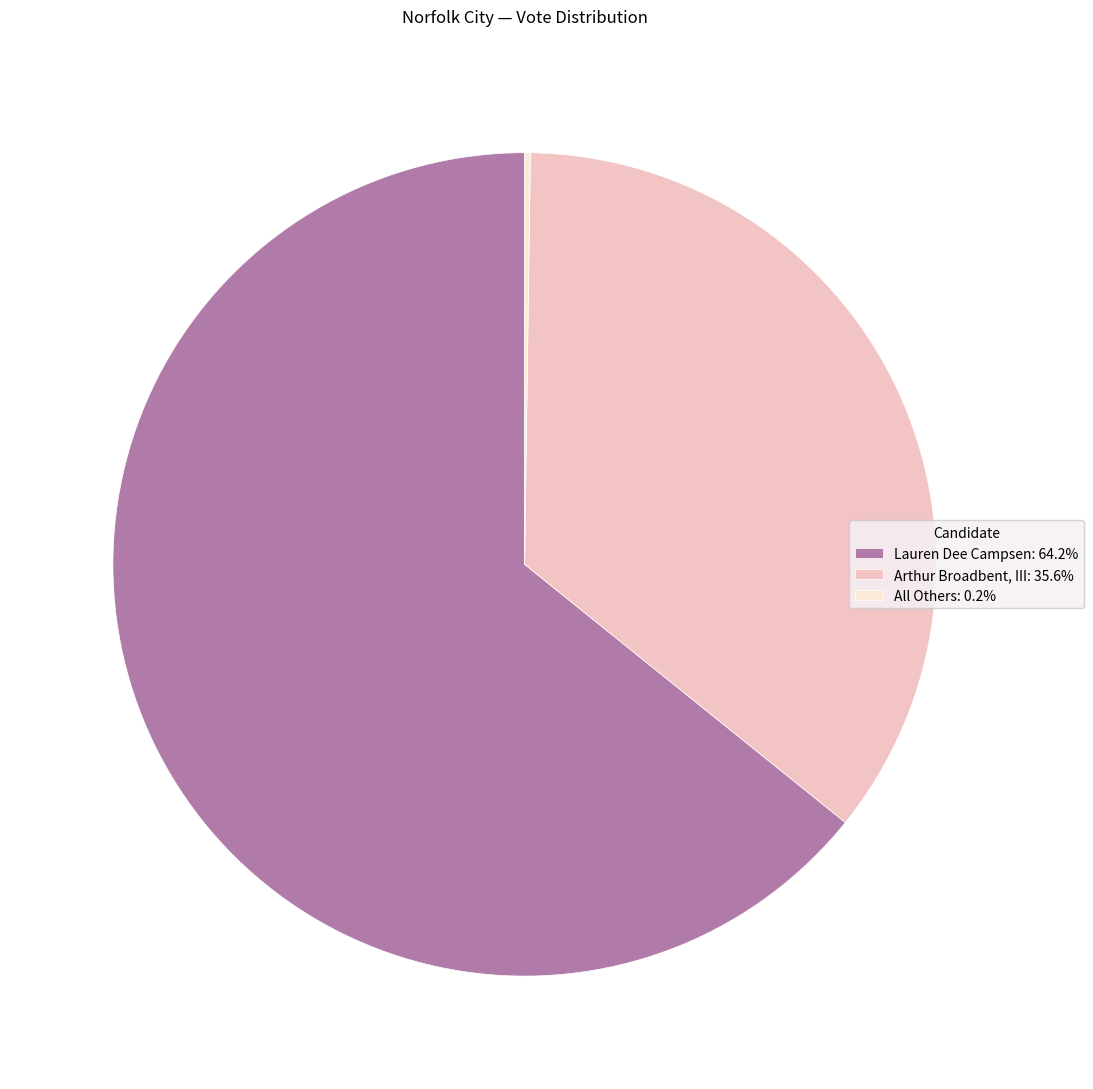

Do Lauren Dee Campsen: 64.2% and Arthur Broadbent, III: 35.6% together represent more than half of the pie?

Yes